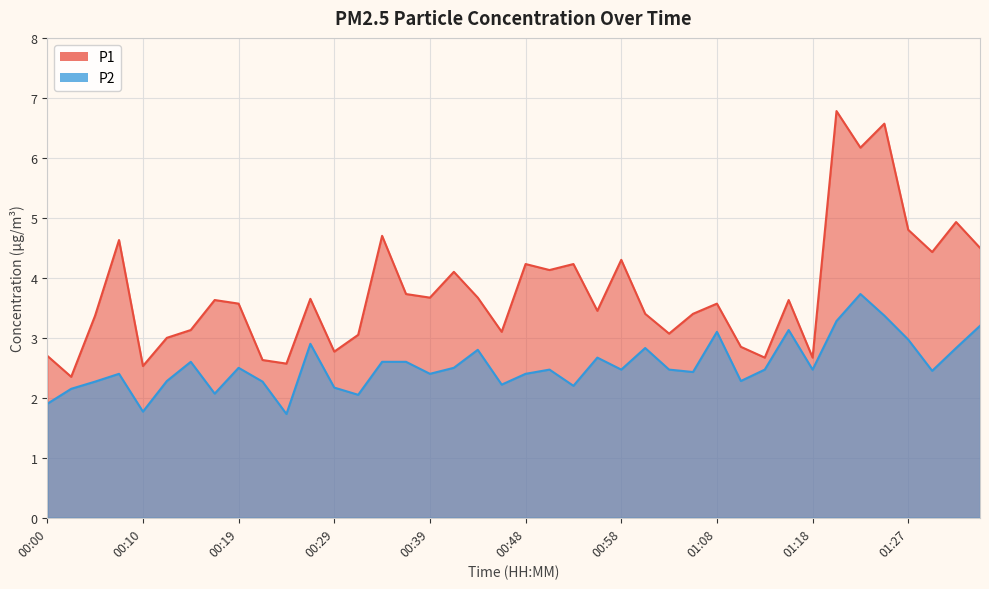

Which has a higher value, 00:58 or 01:27?

01:27